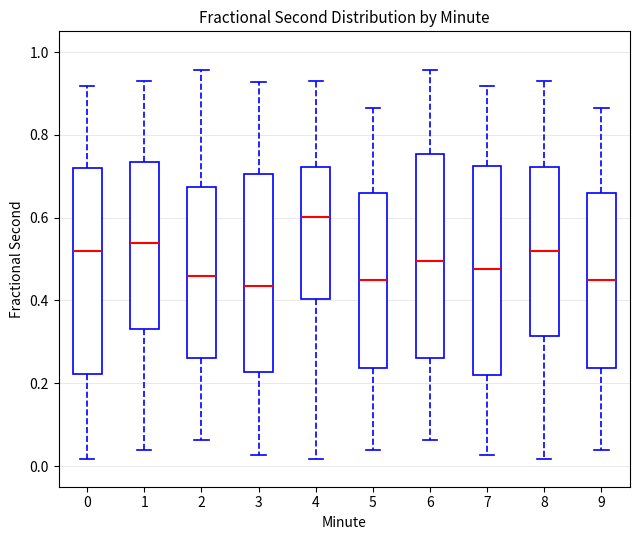

Which box's median line is the highest?

4